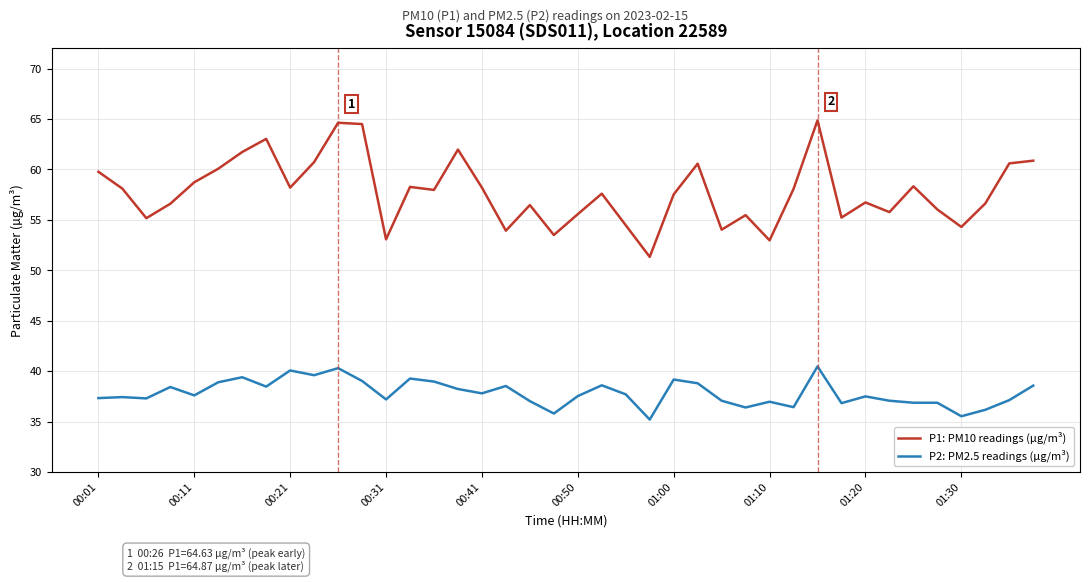

Which series has the largest total across all categories?

P1: PM10 readings (µg/m³)